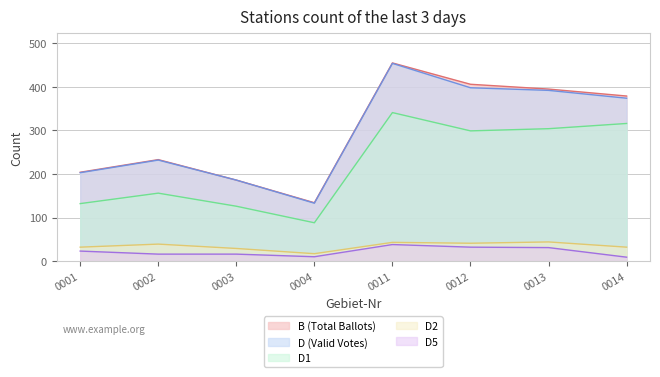

True or false: D2 and D5 cross at least once.

False